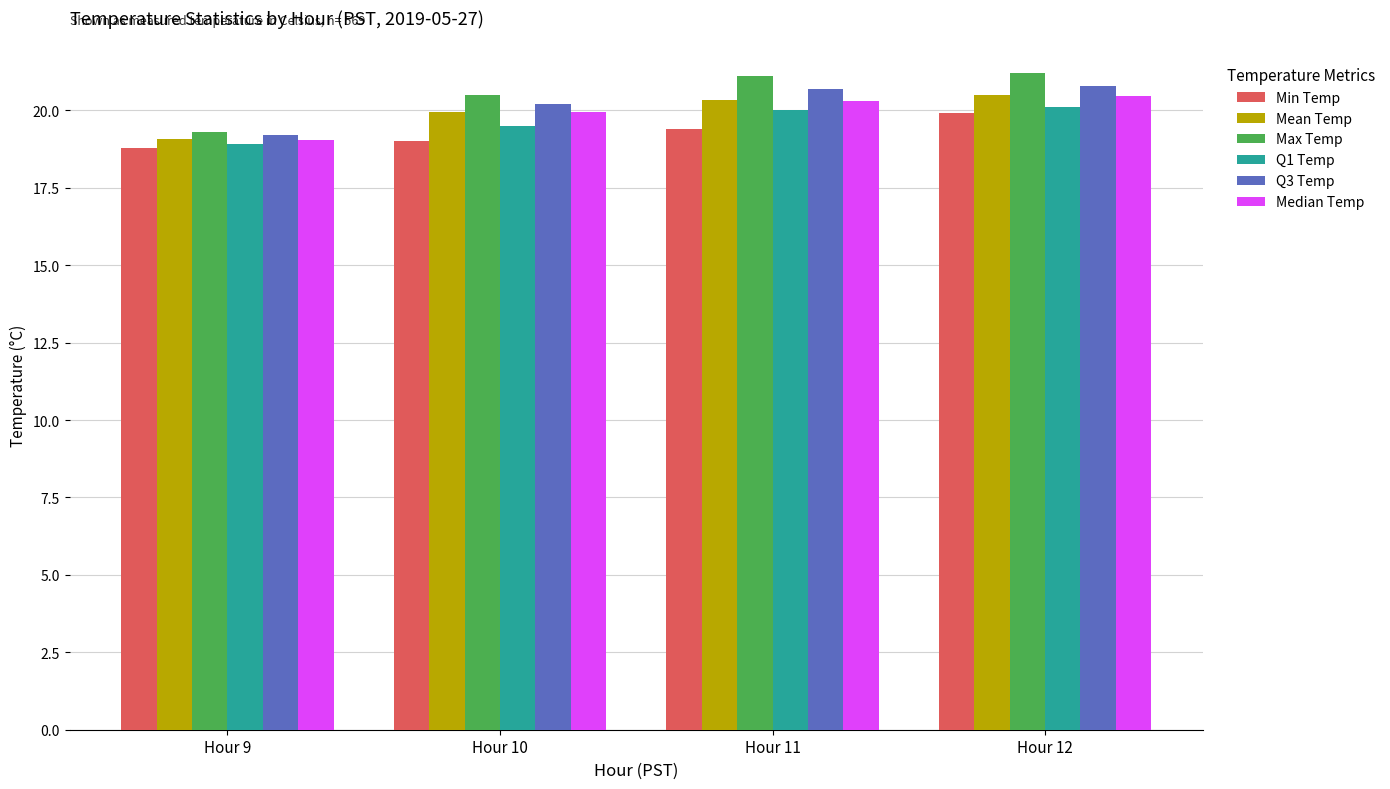

How many bars are there in each group?

6